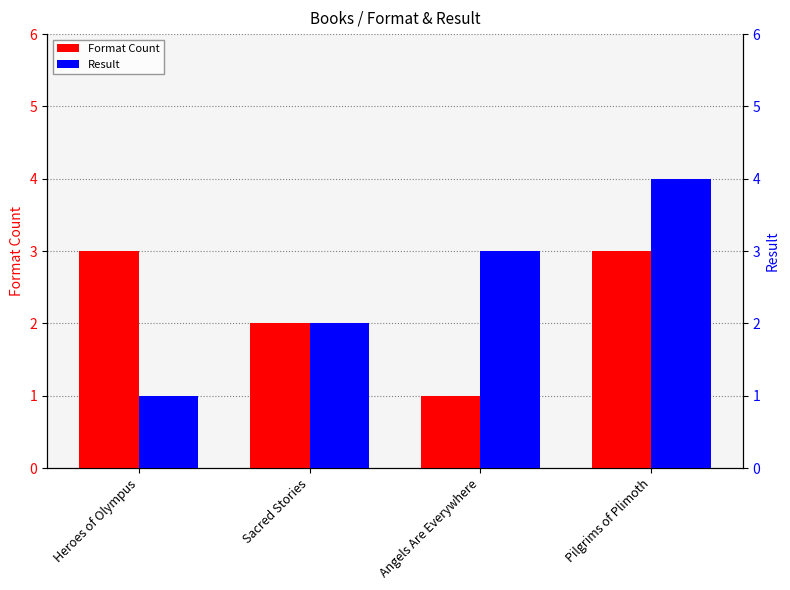

At Sacred Stories, list the series in order from largest to smallest.

Format Count, Result